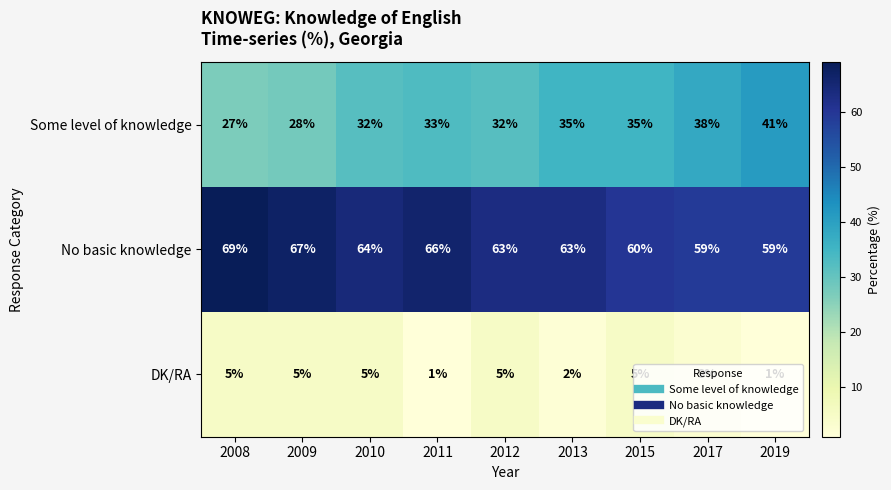

Is it true that Some level of knowledge equals 50 at 2012?

False